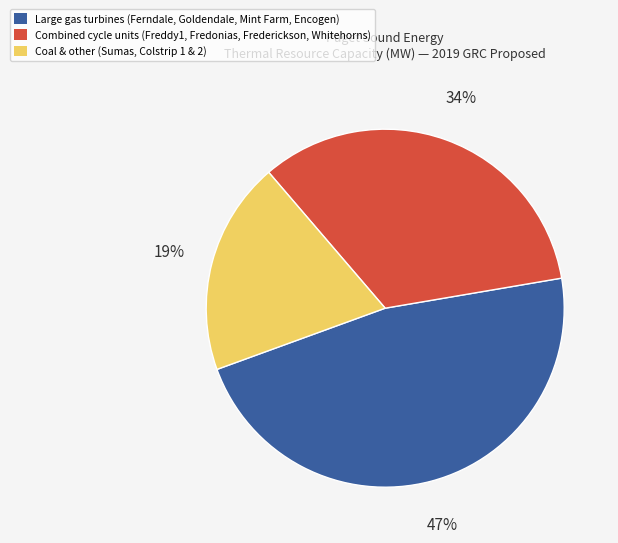

To the nearest percent, what is the difference between the largest and smallest slice percentages?

28%